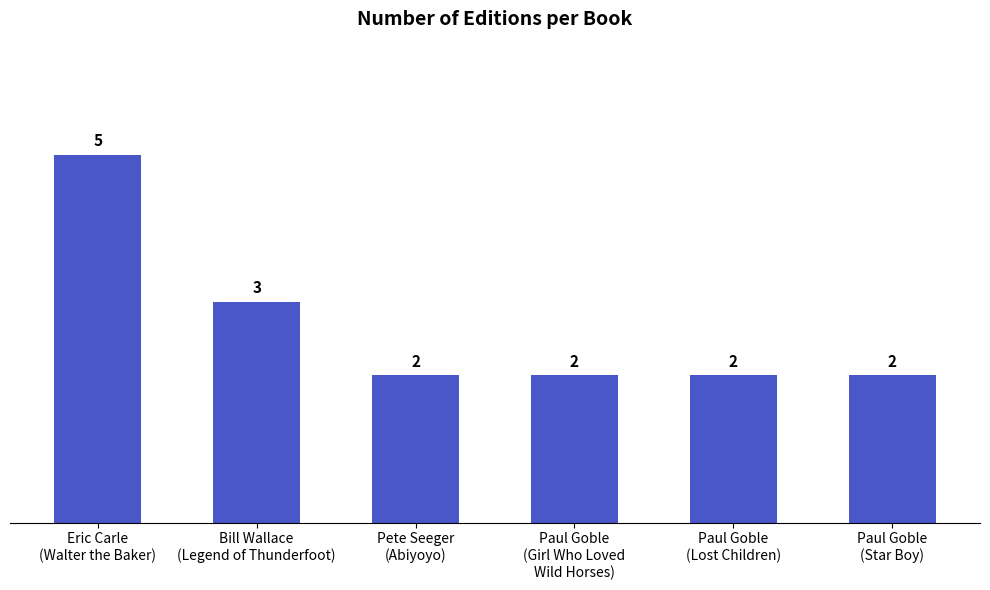

What is the sum of the values at Paul Goble
(Lost Children) and Eric Carle
(Walter the Baker)?

7